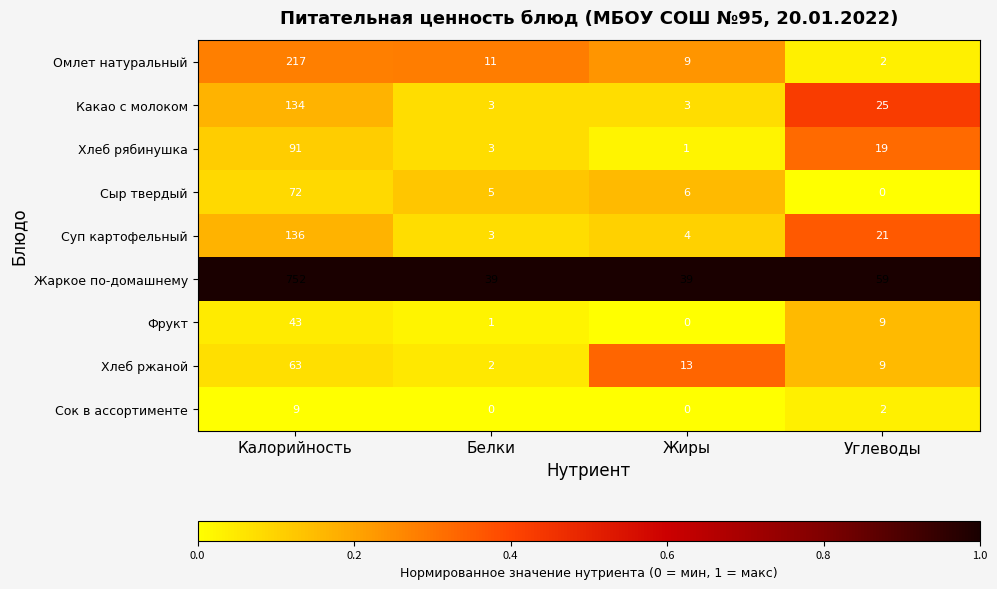

Which series has the widest spread of values?

Жаркое по-домашнему